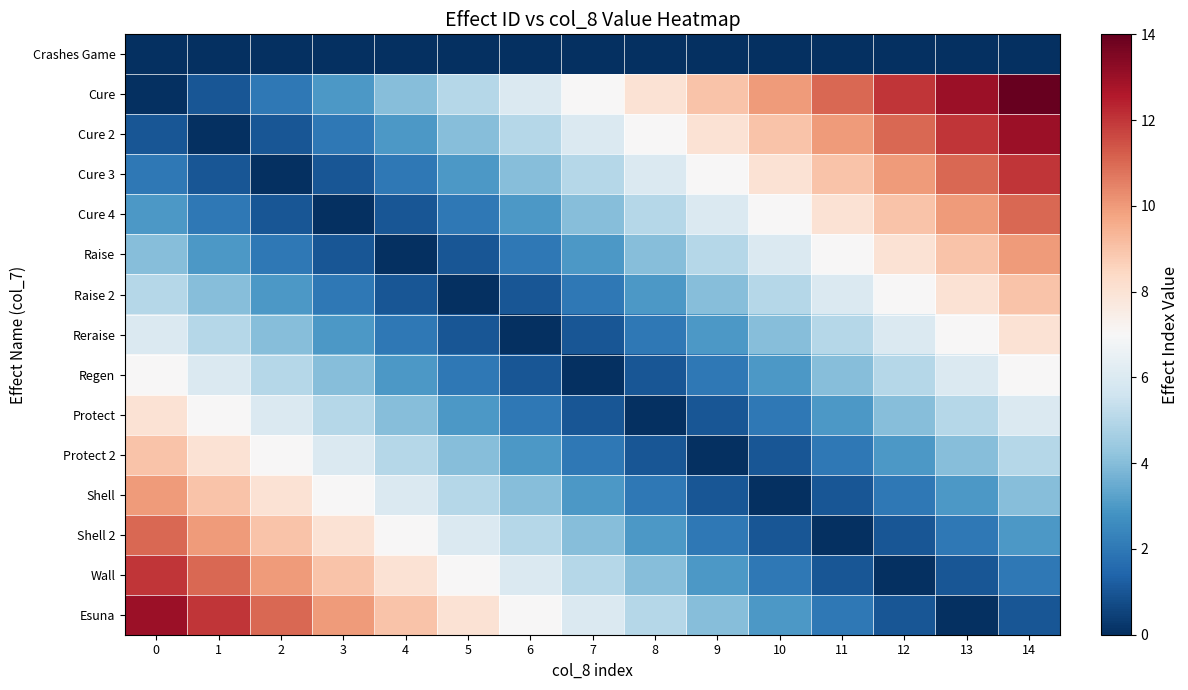

At which category is the sum across all series the highest?

14